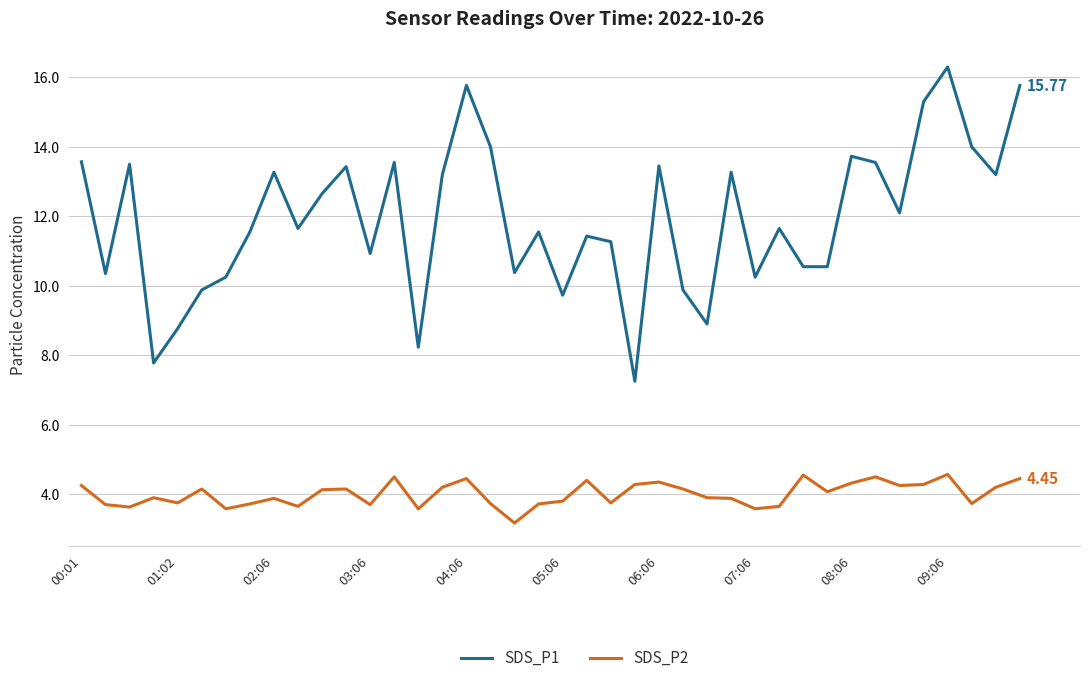

List the series in order of their peak value, lowest first.

SDS_P2, SDS_P1